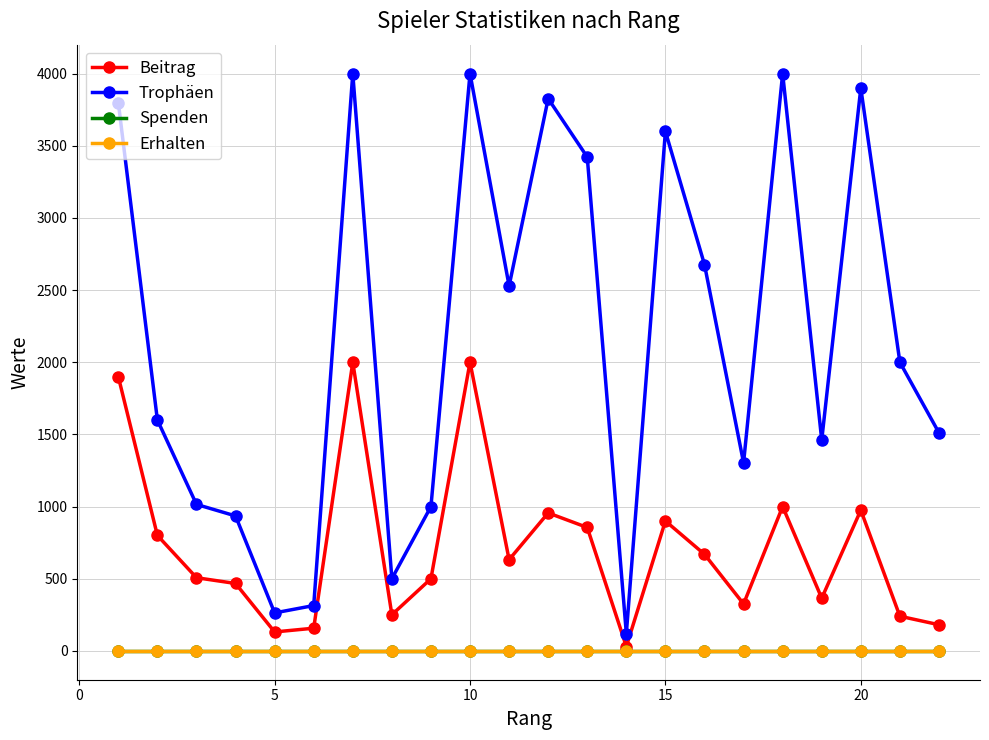

Does the chart have visible grid lines?

Yes